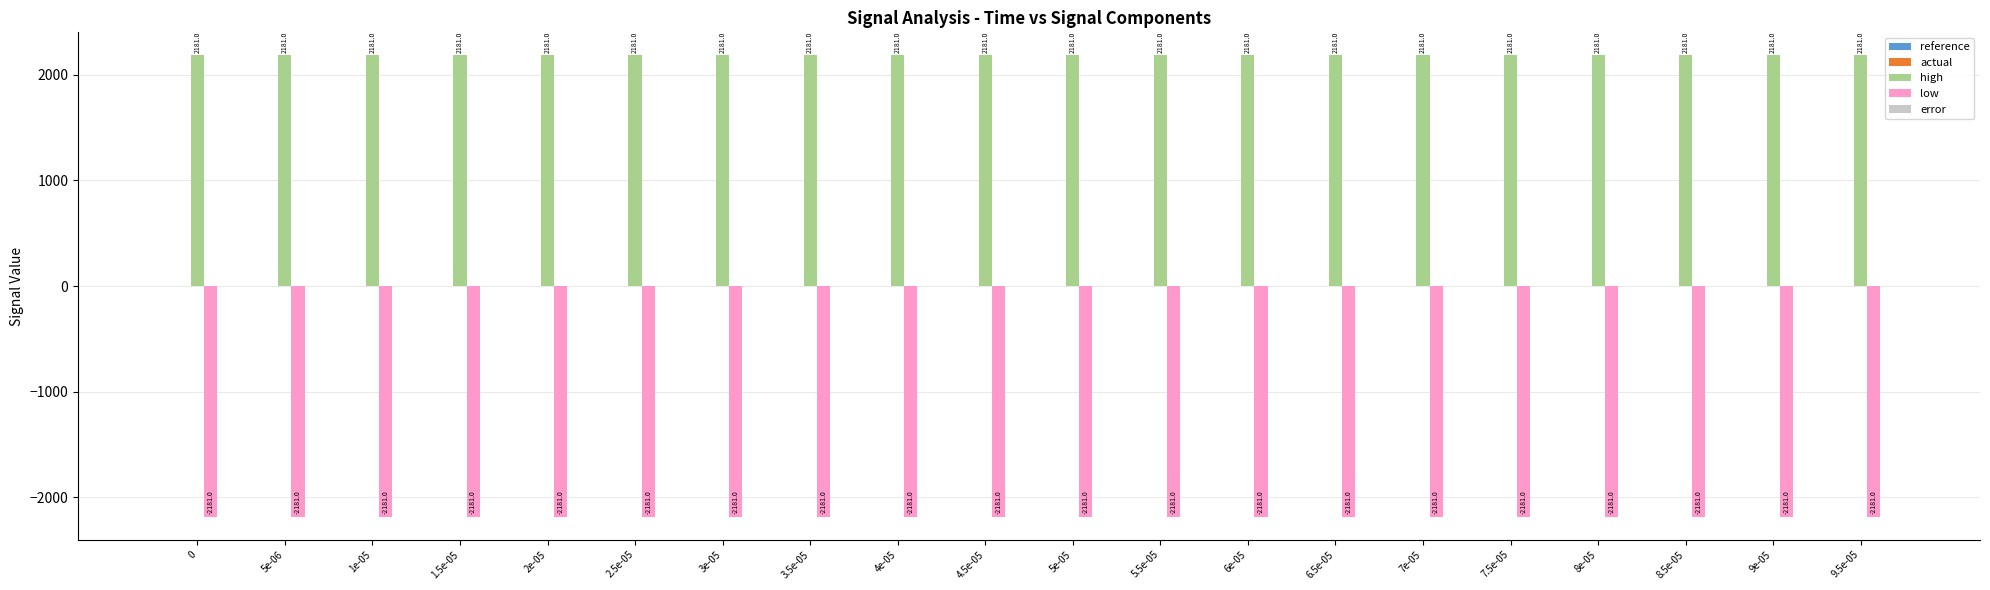

What position from the right is 4e-05?

12